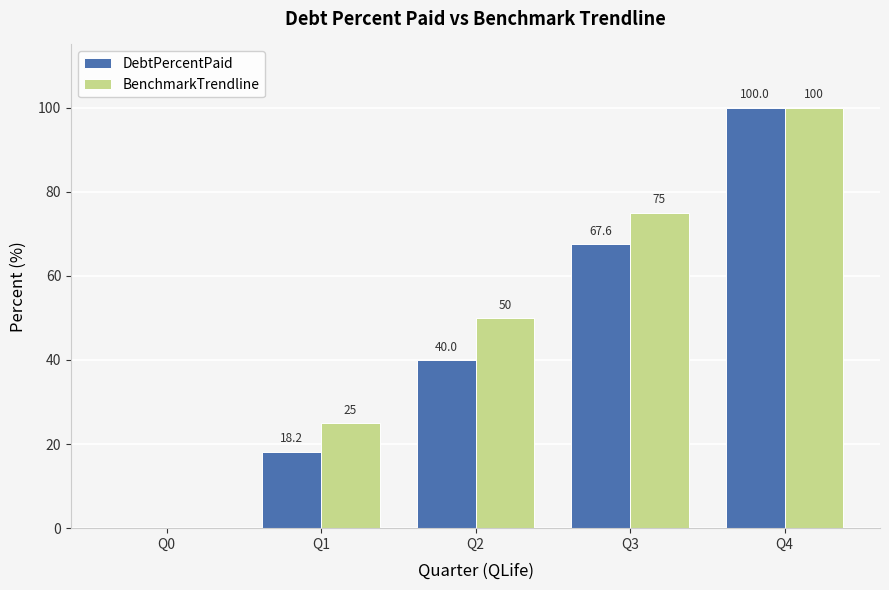

True or false: BenchmarkTrendline has a value of 0.0 at Q0.

True